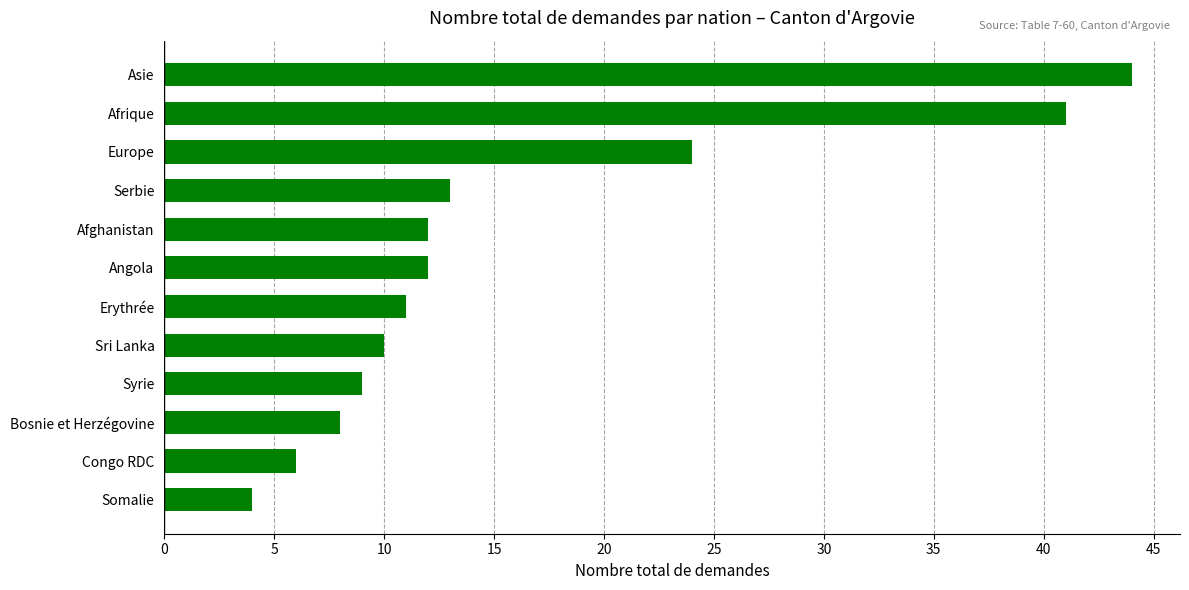

Is it true that the value at Bosnie et Herzégovine is 2?

False